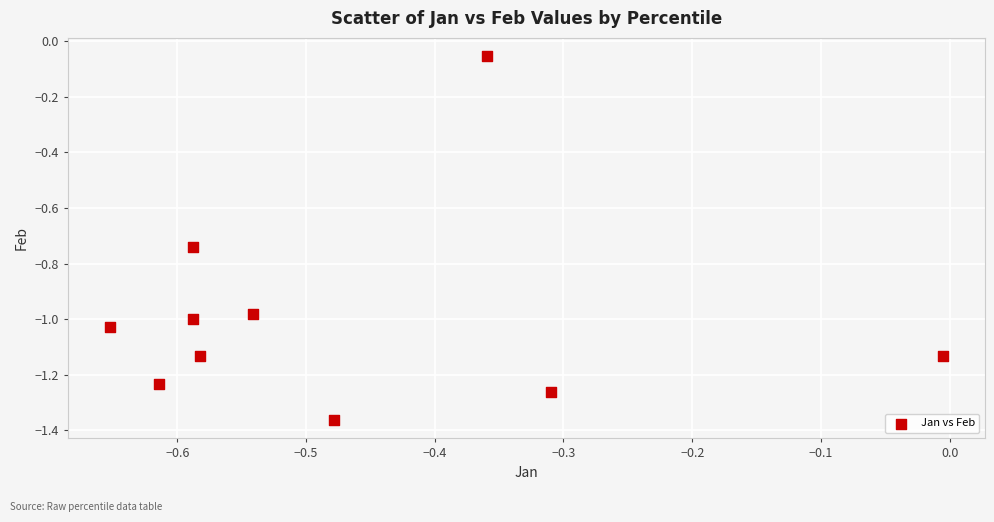

What is the average X value?

-0.5